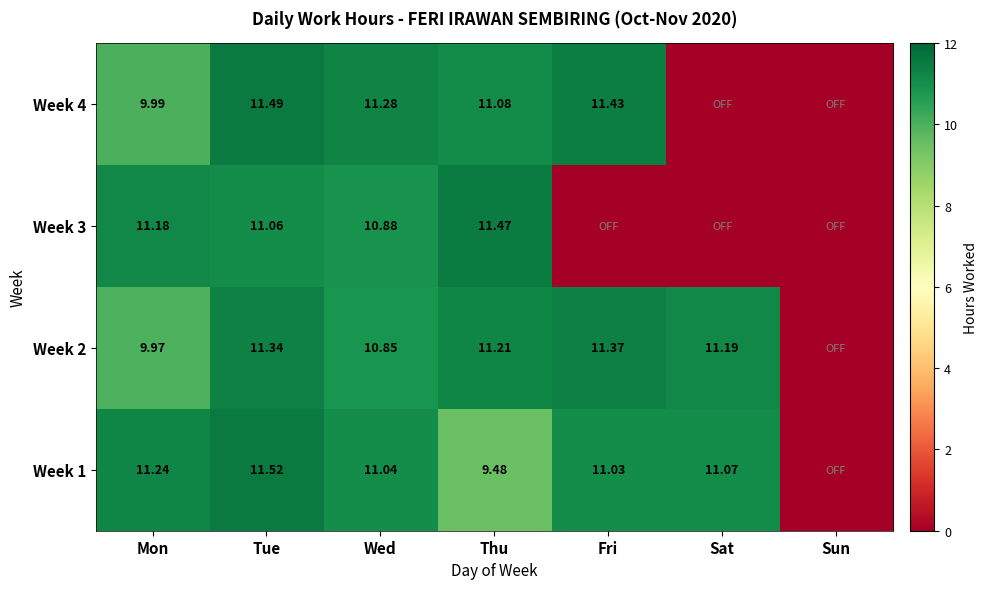

Is the value of Week 4 at Fri greater than the value of Week 3 at Wed?

Yes